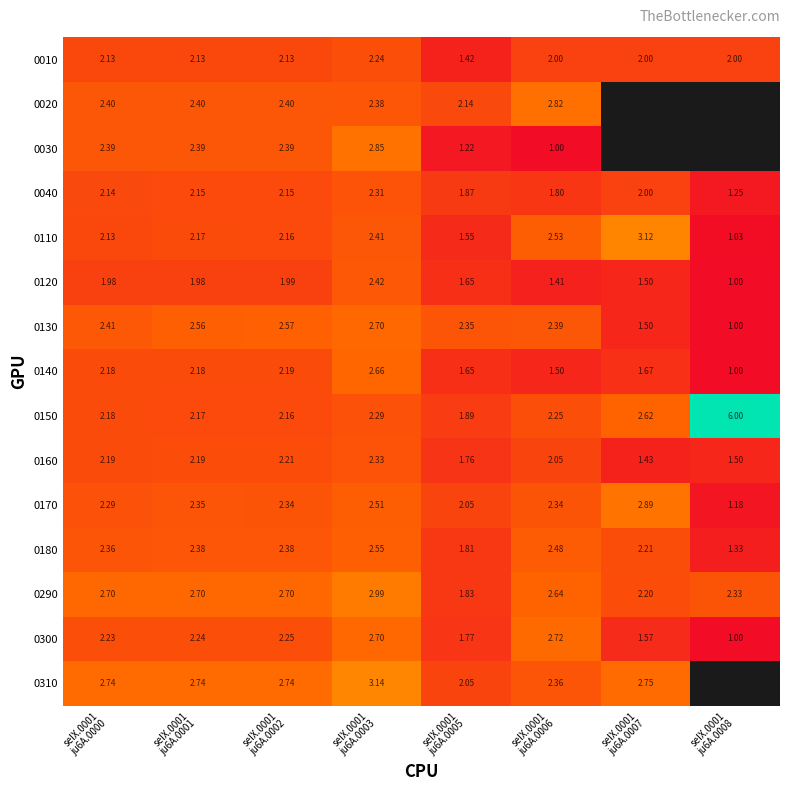

Between seIX.0001
ju6A.0007 and seIX.0001
ju6A.0003, which is larger?

seIX.0001
ju6A.0003